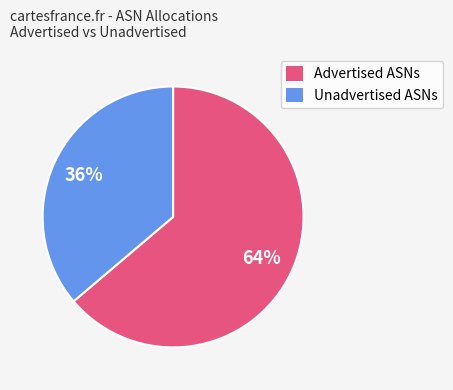

To the nearest percent, what is the average slice percentage?

50%